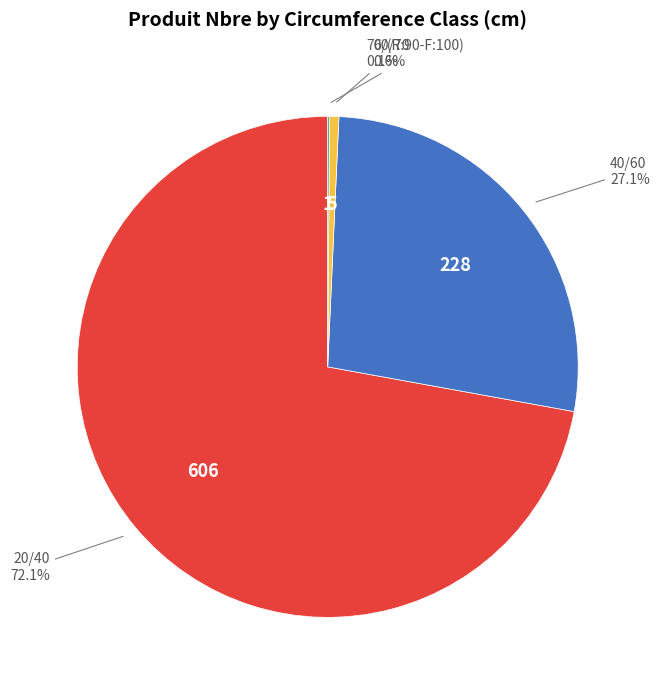

Is there a majority slice in this chart?

Yes